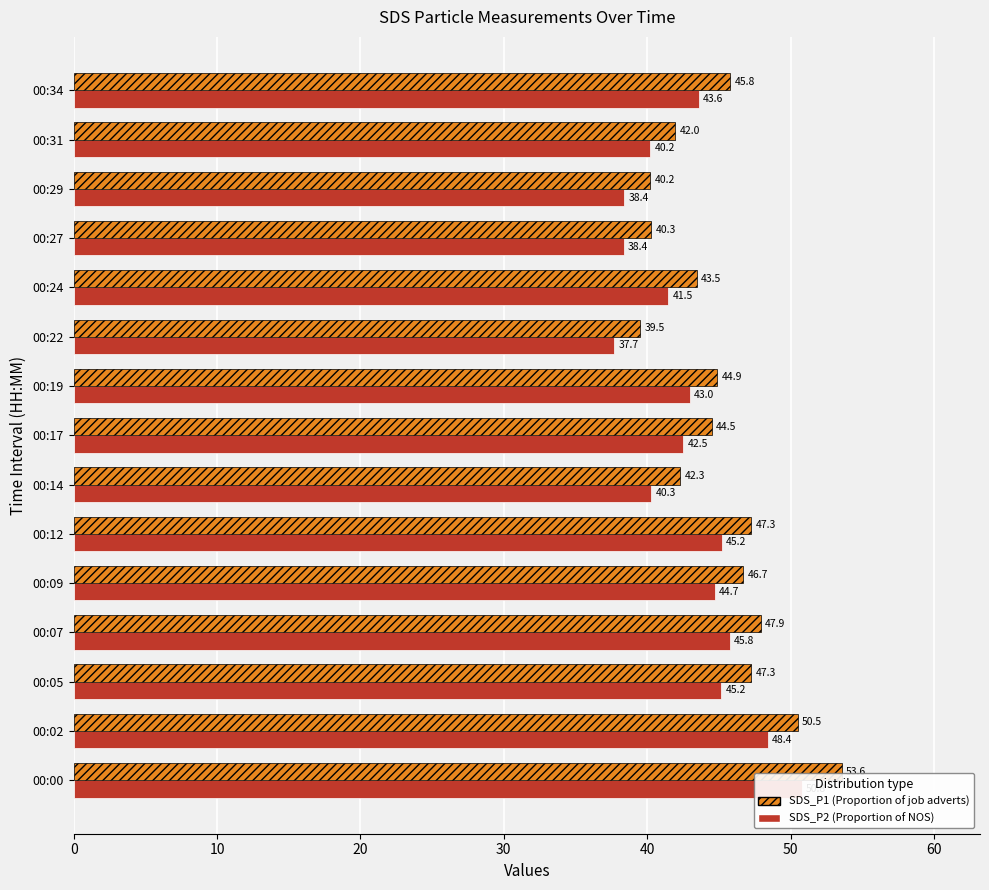

What value does the SDS_P1 series have at 00:19?

44.9